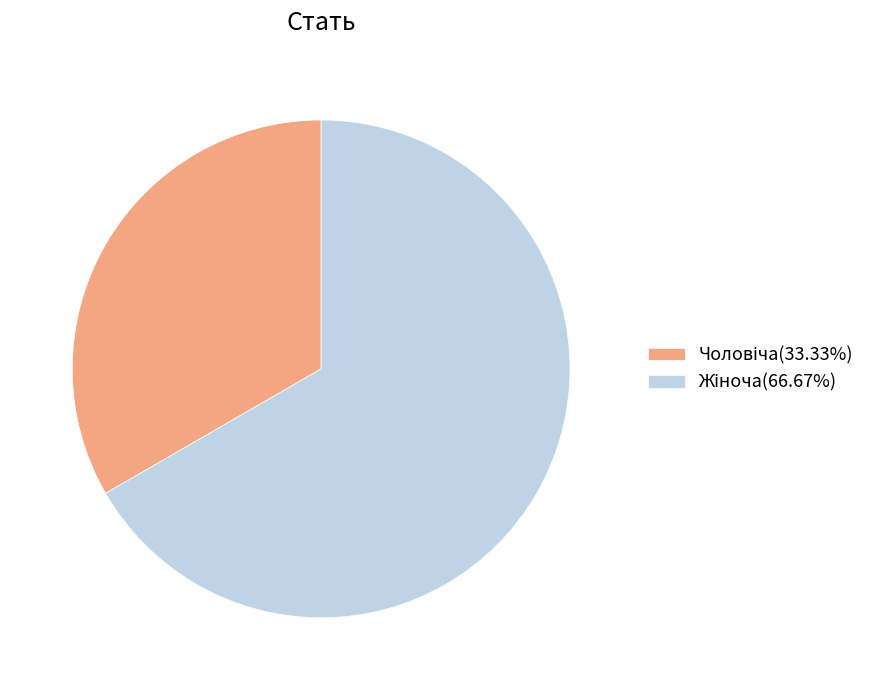

Does any single category account for the majority?

Yes